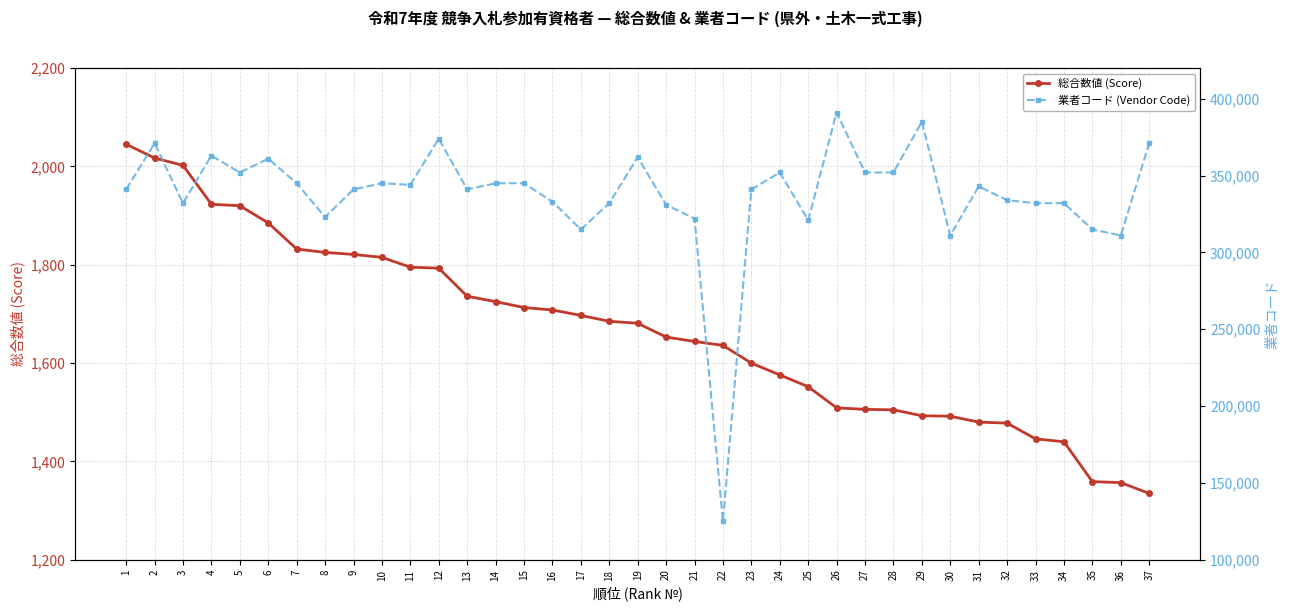

List the series in order of their peak value, lowest first.

総合数値 (Score), 業者コード (Vendor Code)